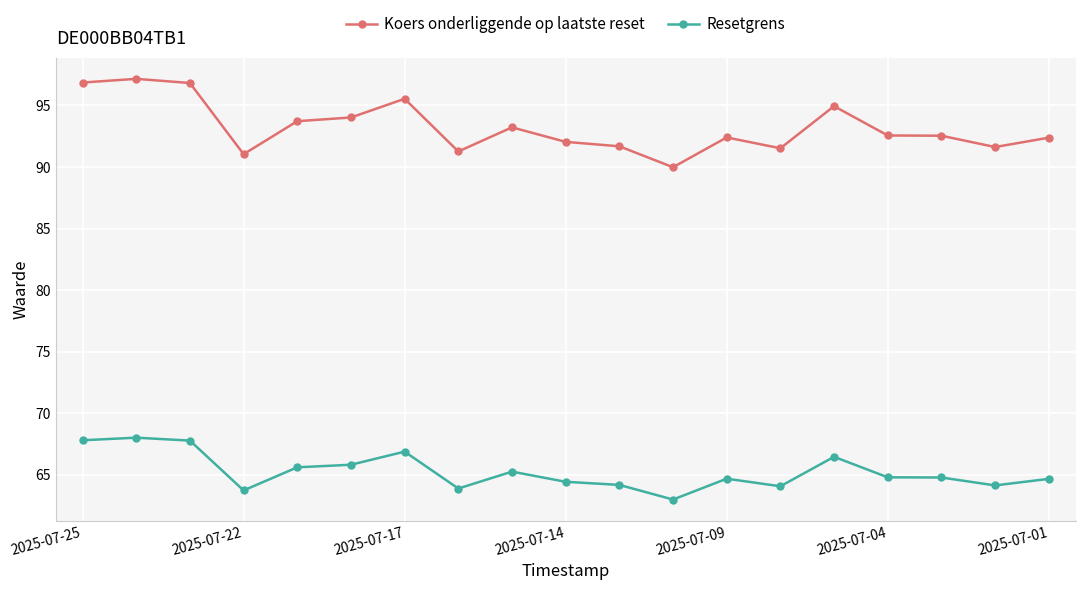

How many lines are shown in the chart?

2